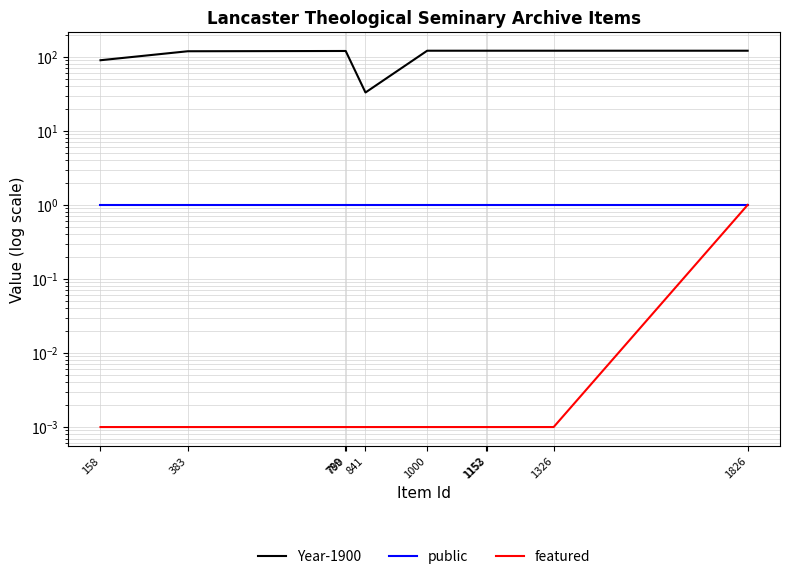

True or false: Year-1900 has a value of 121.0 at 1000.

True